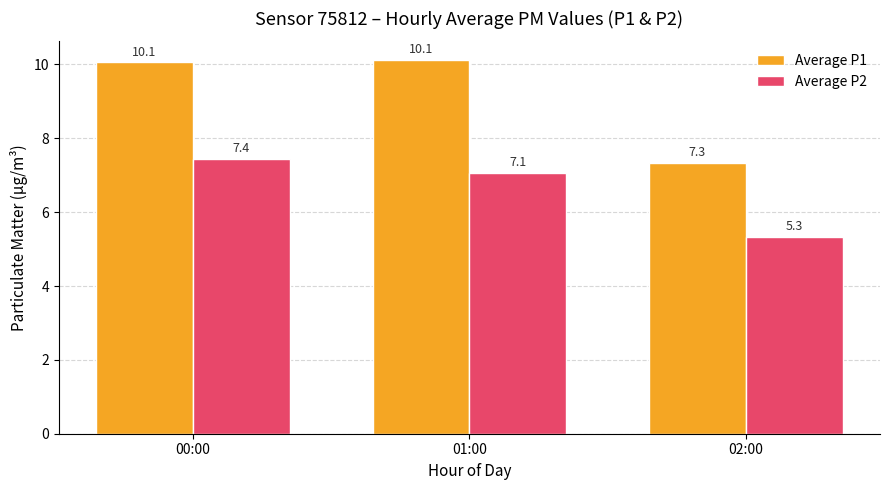

Reading left to right, transcribe all the data shown in this chart.

Average P1: 00:00=10.1	01:00=10.1	02:00=7.3
Average P2: 00:00=7.4	01:00=7.1	02:00=5.3